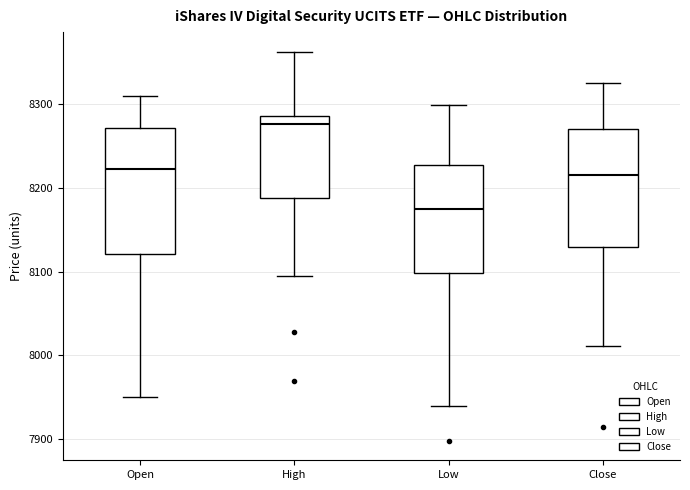

Reading left to right, transcribe this box plot: for each box, give where its median line is, the range the box spans, and where its two whiskers end, as read against the y-axis. The values are not printed on the chart, so give them approximately, as read against the axis.

Open: median 8220, box 8120 to 8270, whiskers 7950 to 8310
High: median 8280, box 8190 to 8290, whiskers 8100 to 8360
Low: median 8180, box 8100 to 8230, whiskers 7940 to 8300
Close: median 8220, box 8130 to 8270, whiskers 8010 to 8330